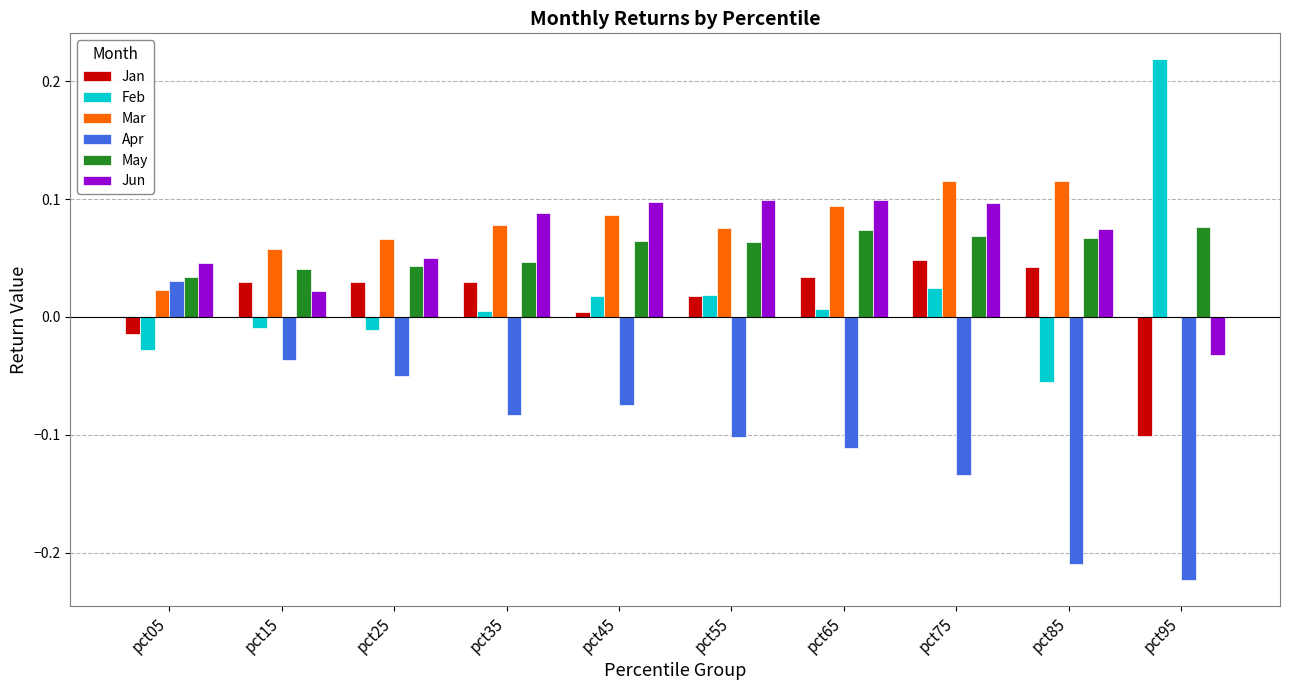

Is the value of Feb at pct25 greater than the value of Jan at pct75?

No